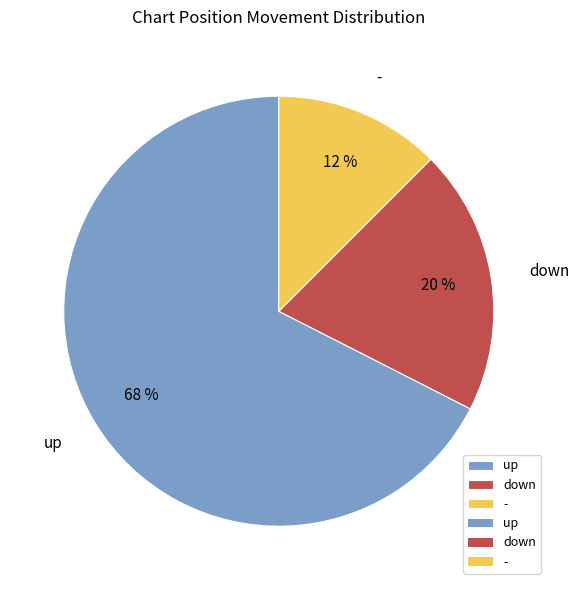

Which slice represents more than half of the pie?

up